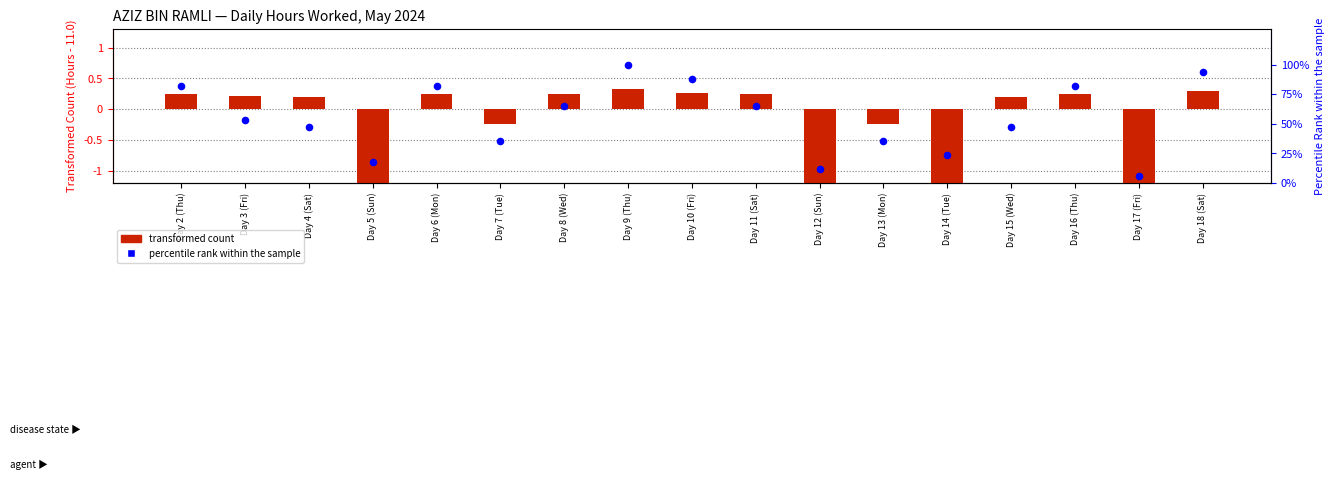

What is the total value across all series at Day 4 (Sat)?

47.3